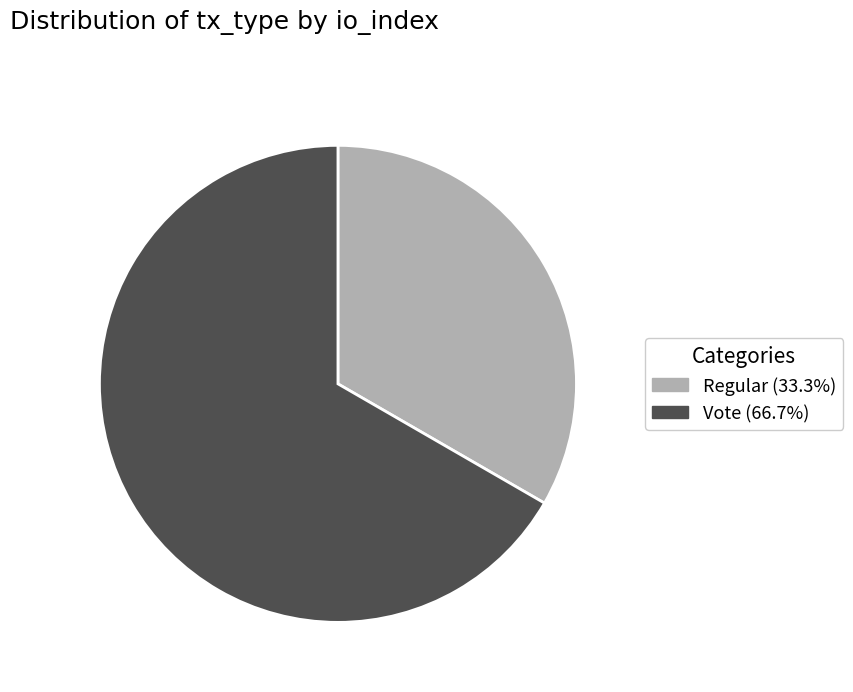

The Vote slice represents 99% of the pie. True or false?

False